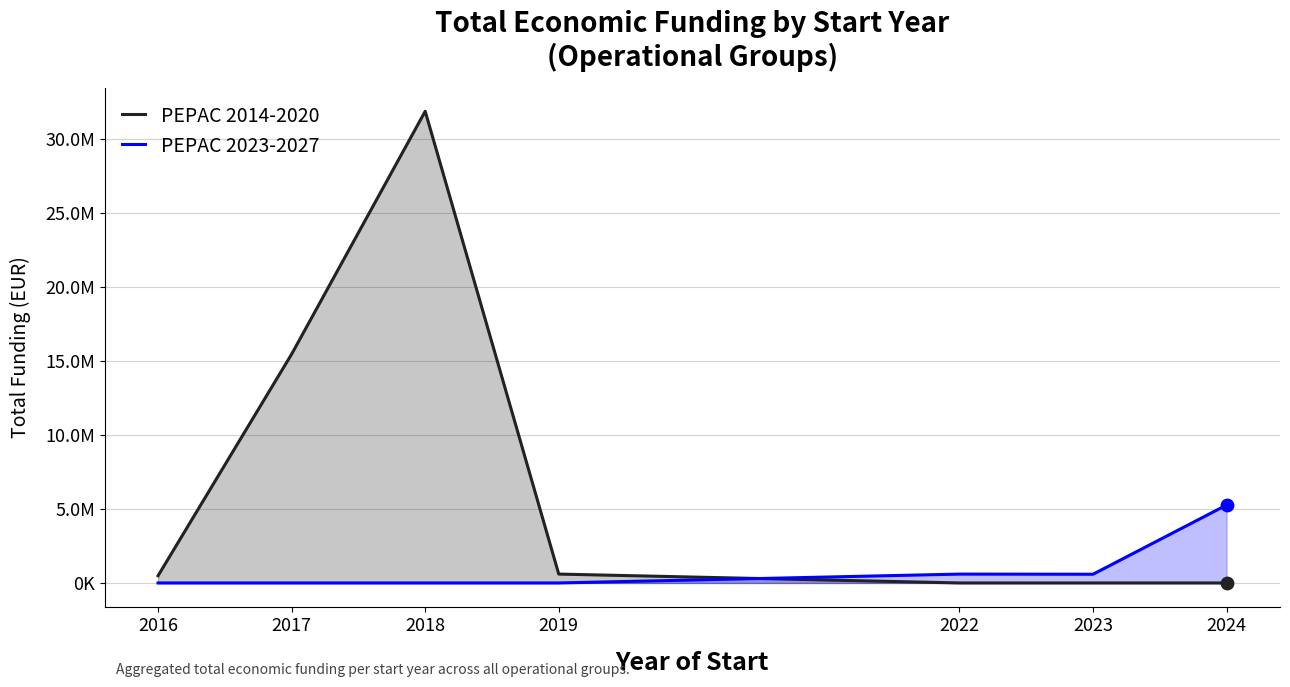

Is the value of PEPAC 2023-2027 at 2017 greater than the value of PEPAC 2014-2020 at 2017?

No